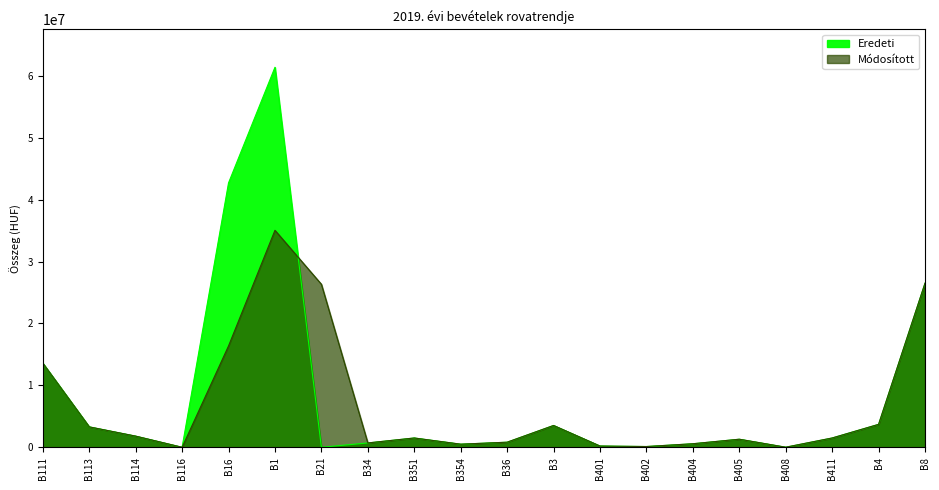

Does the chart have visible grid lines?

No